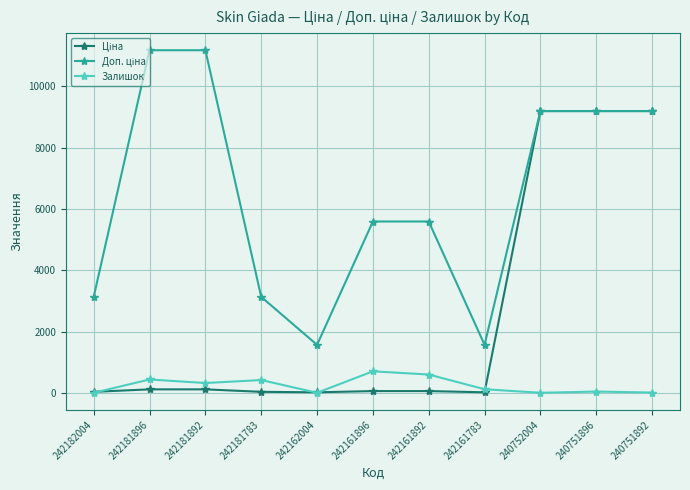

True or false: Залишок has a value of 319.0 at 242181892.

True